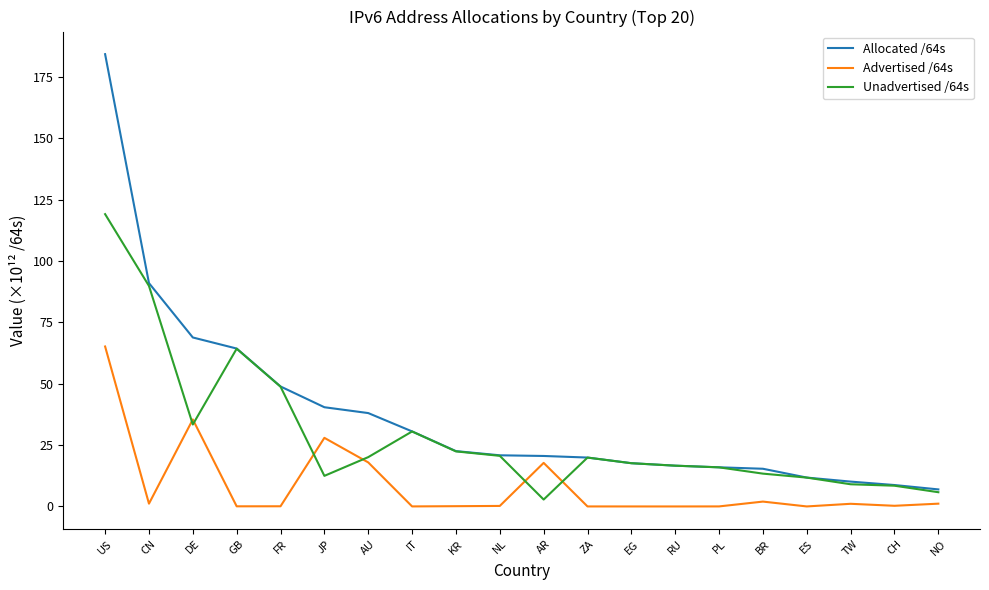

How many distinct data groups are displayed?

3